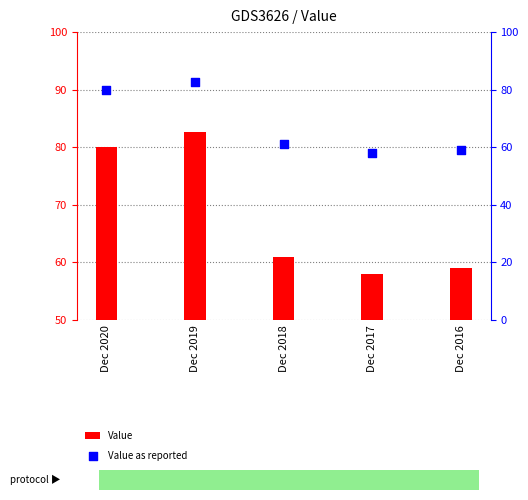

What is the total value across all series at Dec 2017?

116.0